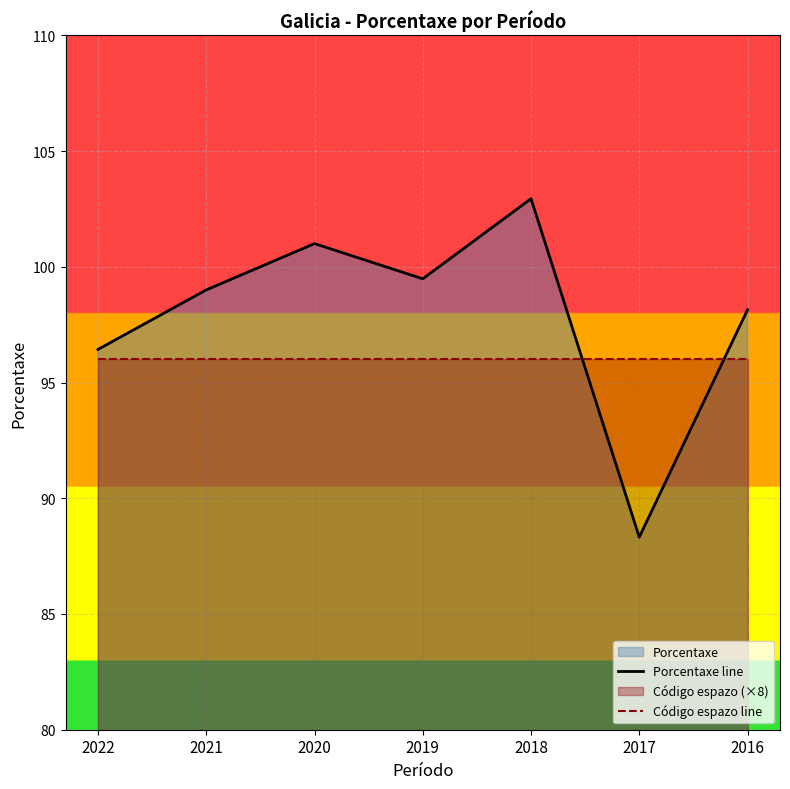

Is the value of Código espazo line at 2017 greater than the value of Porcentaxe line at 2016?

No